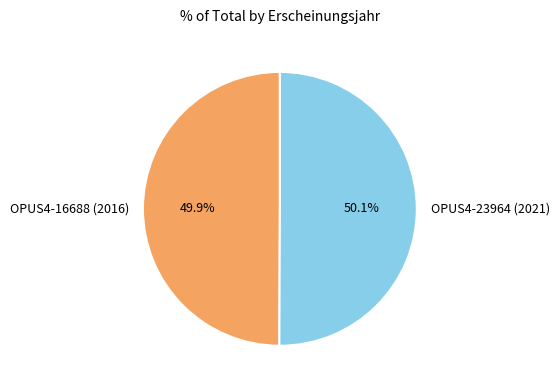

To the nearest percent, what percentage of the pie is OPUS4-16688 (2016)?

50%